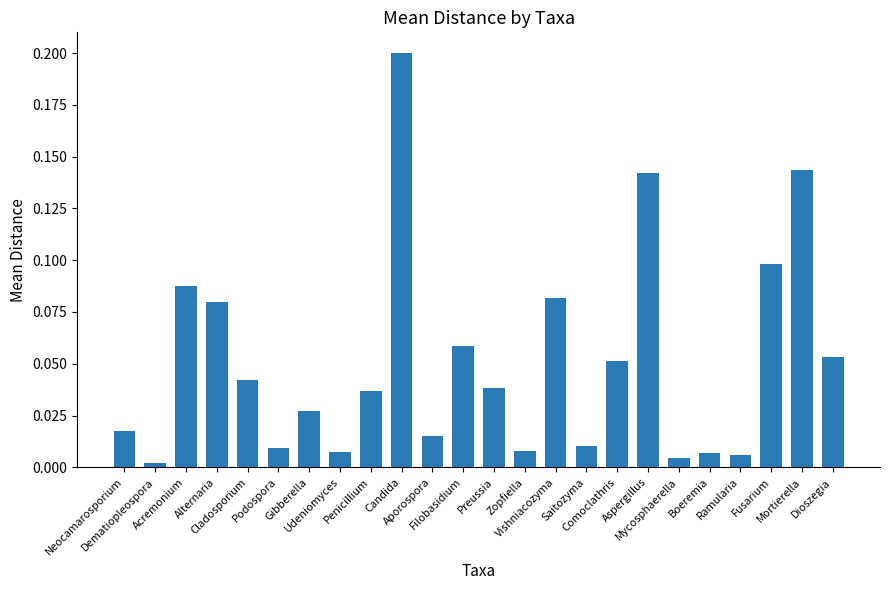

What is the sum of all values?

1.2